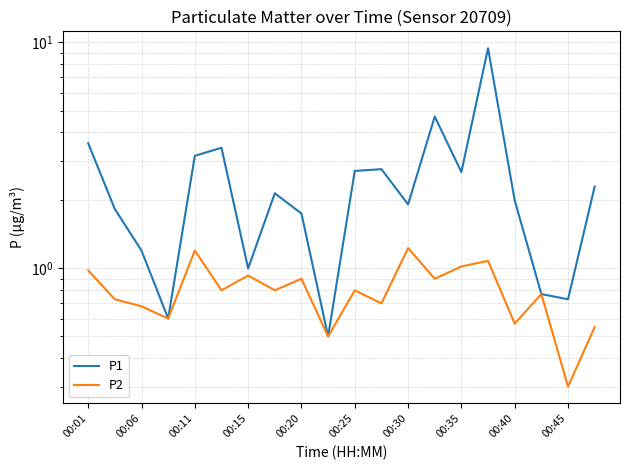

How many distinct data groups are displayed?

2